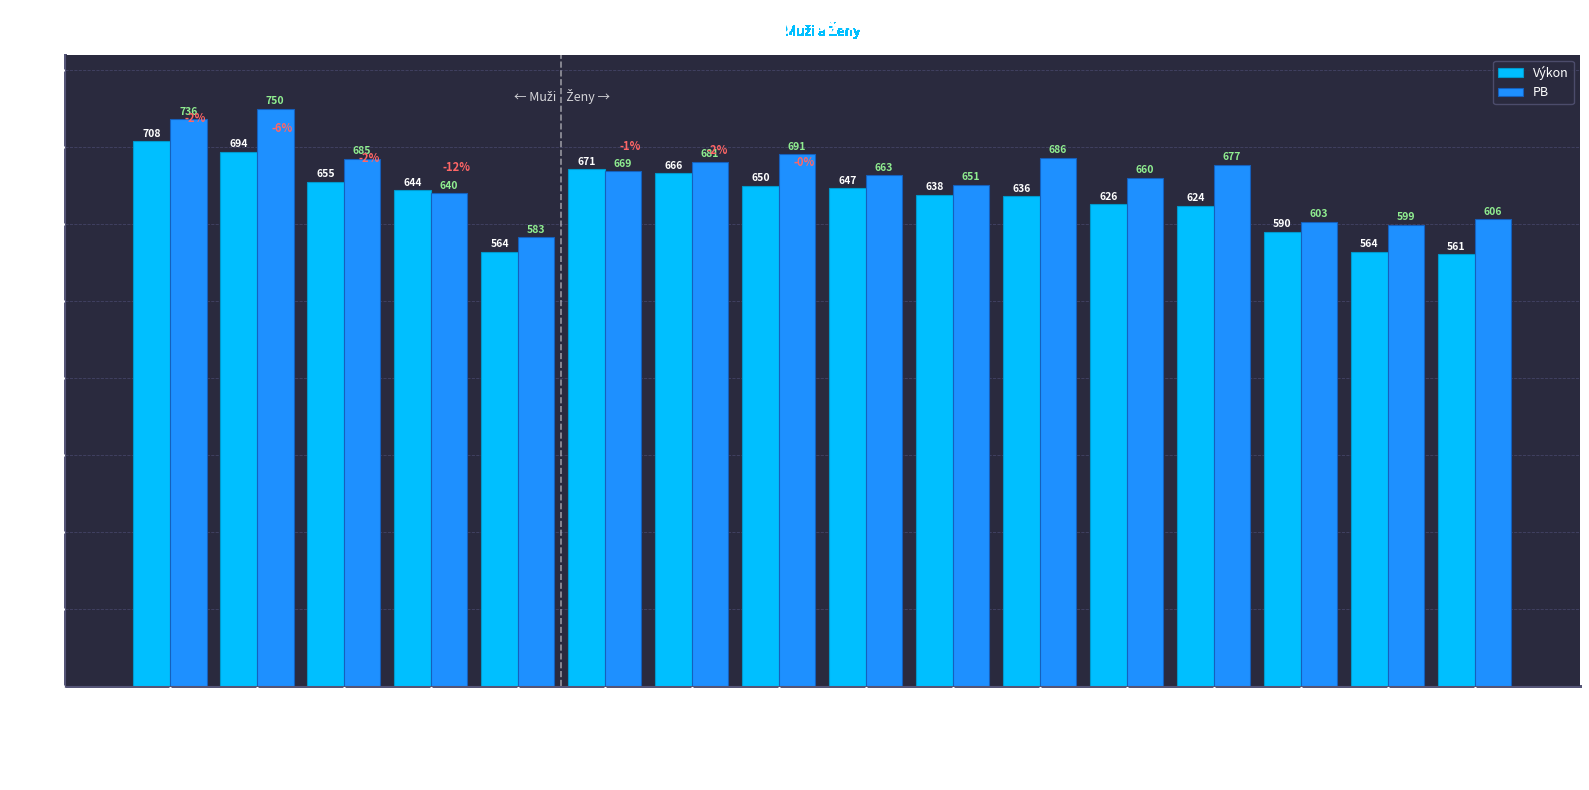

At which category does the chart reach its peak across all series?

Hriň Adam